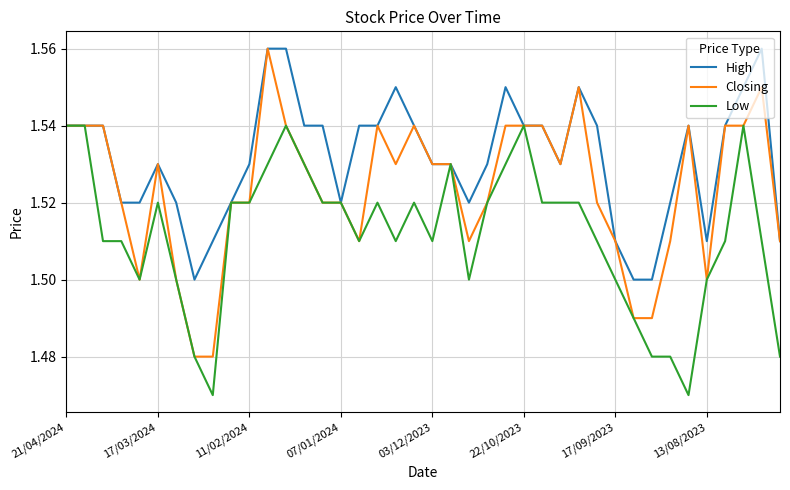

What is the difference between the second highest and minimum values in the Closing series?

0.1